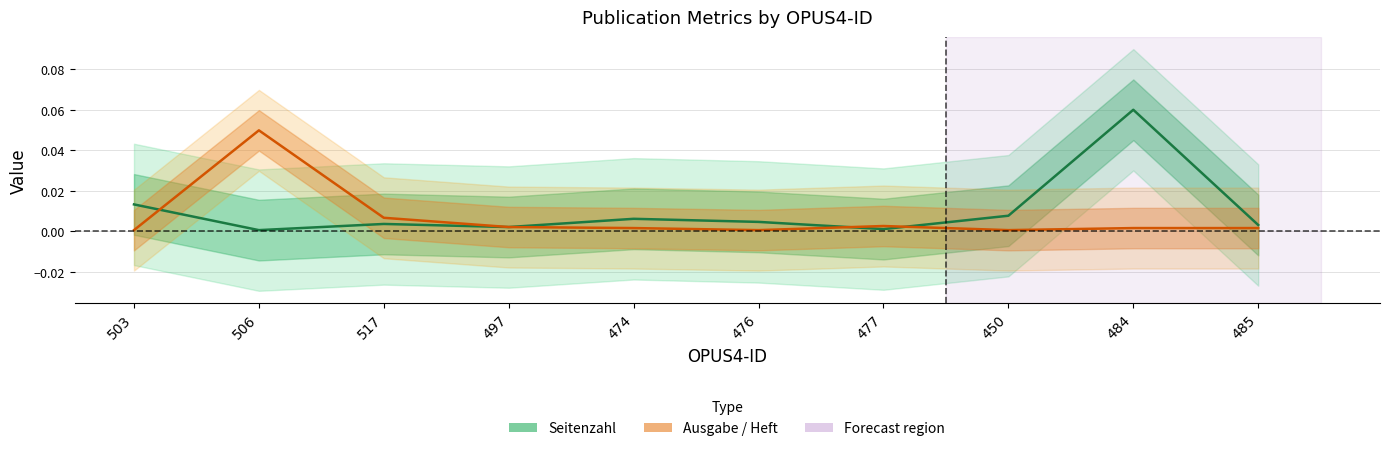

Rank the series by their maximum value, from highest to lowest.

Seitenzahl, Ausgabe / Heft